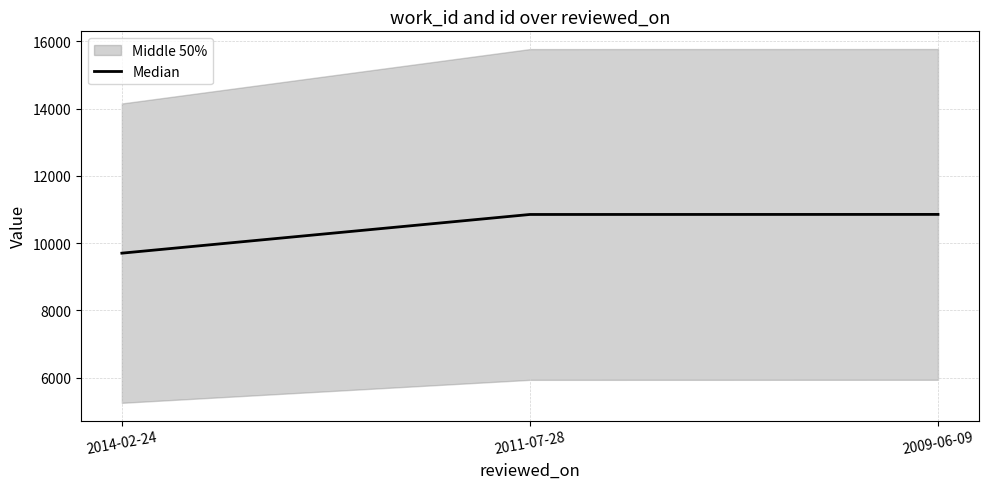

What is the change in value from 2014-02-24 to 2009-06-09?

+1152.0